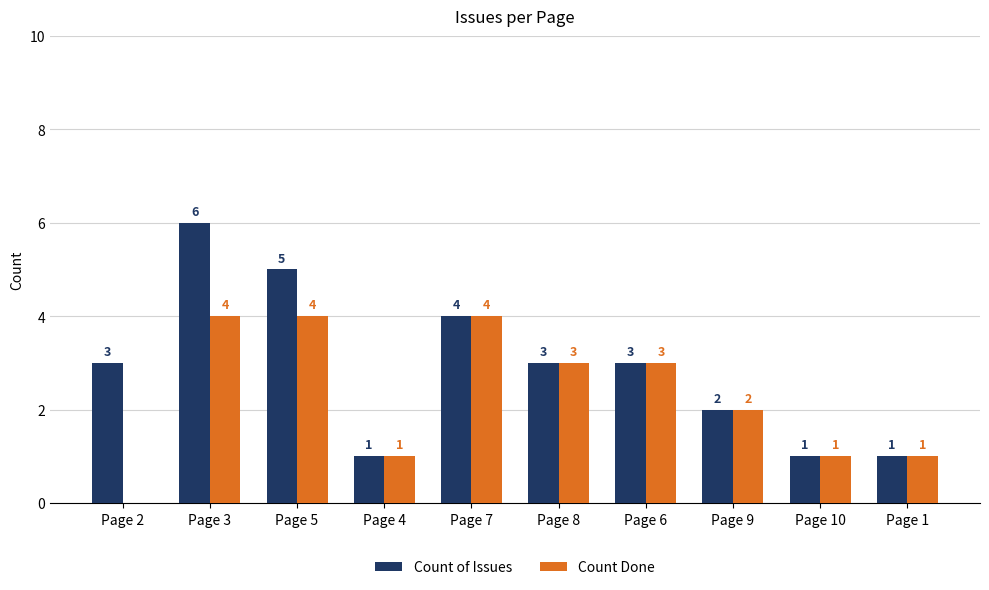

What is the average value of the Count Done series?

2